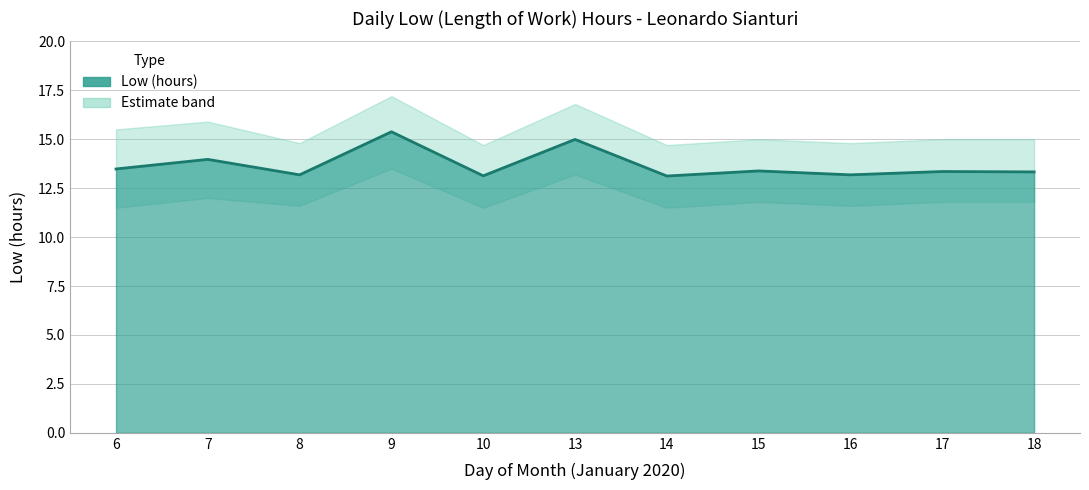

Between 14 and 17, which is larger?

17